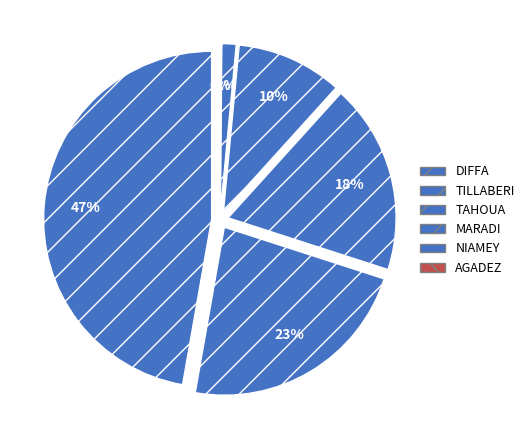

What is the largest slice in the pie chart?

DIFFA